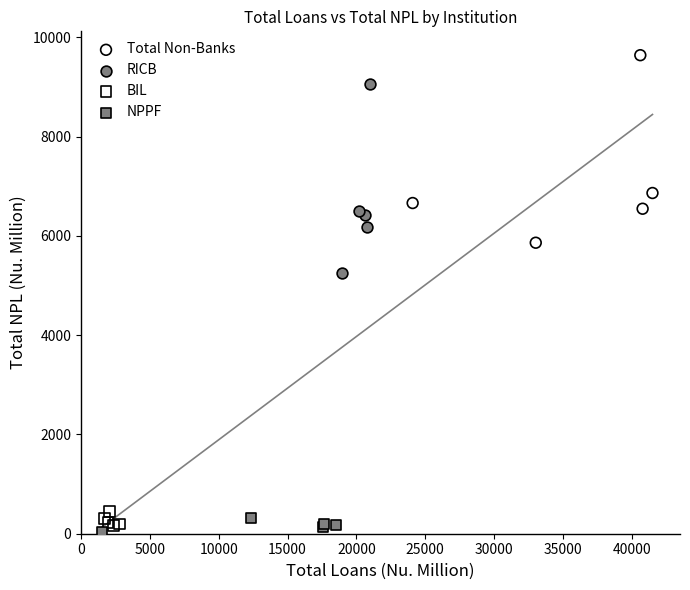

Which series contains the highest Y value?

Total Non-Banks